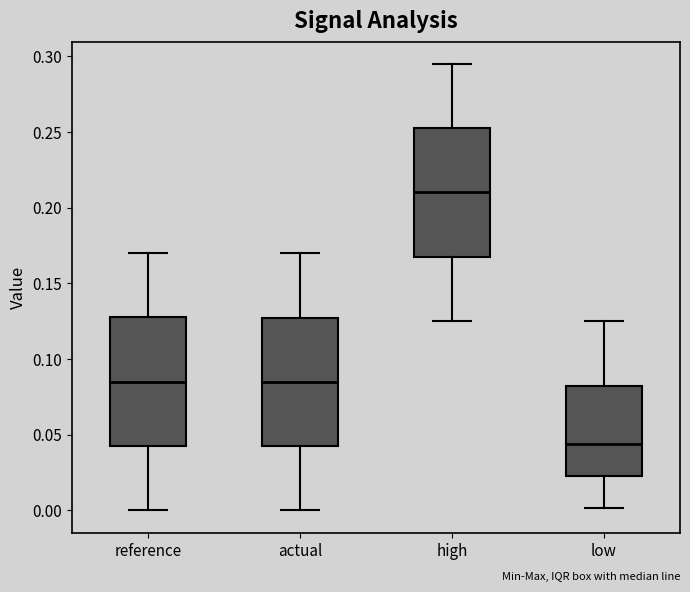

Which box's median line is the highest?

high